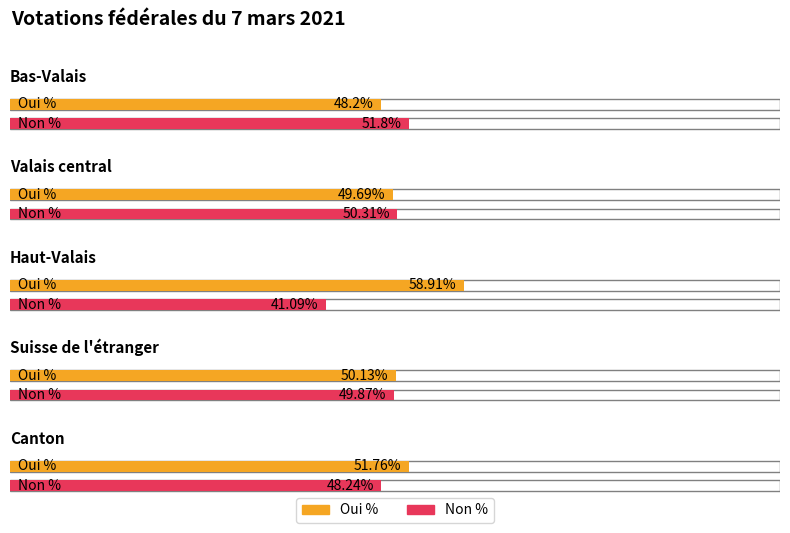

True or false: Oui % has a value of 81.5 at Canton.

False